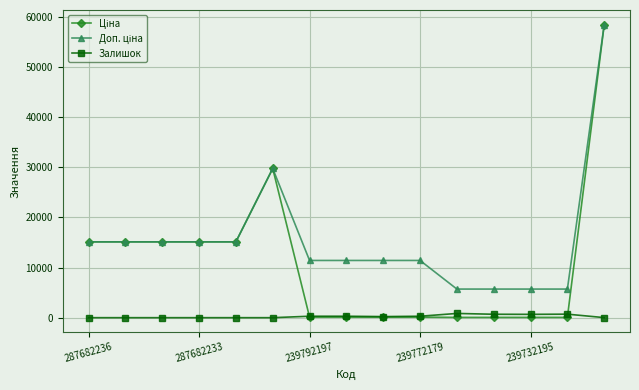

What is the maximum value shown in the chart?

58426.5